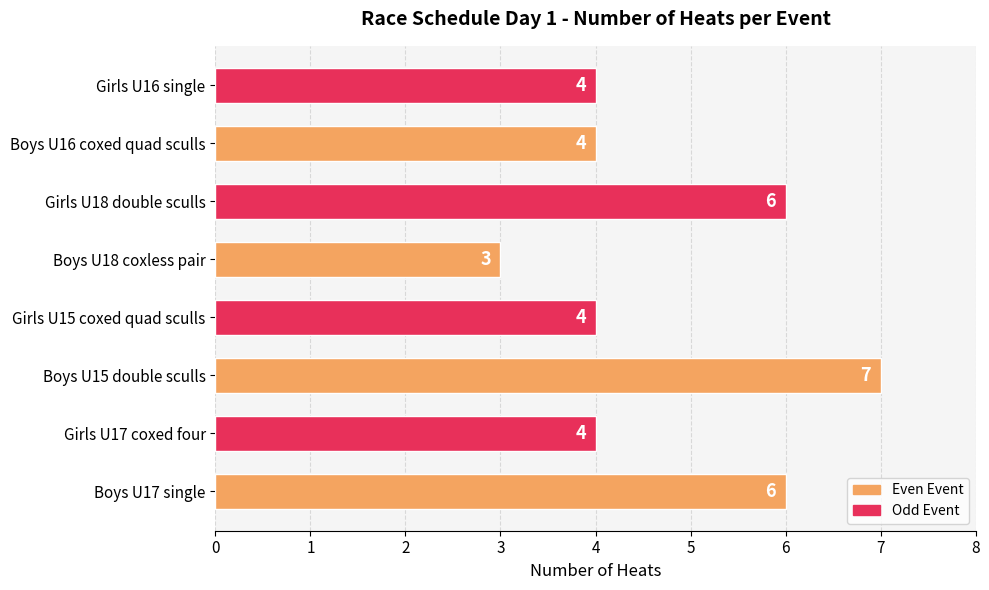

Reading bottom to top, list all the values displayed in this chart.

6	4	7	4	3	6	4	4